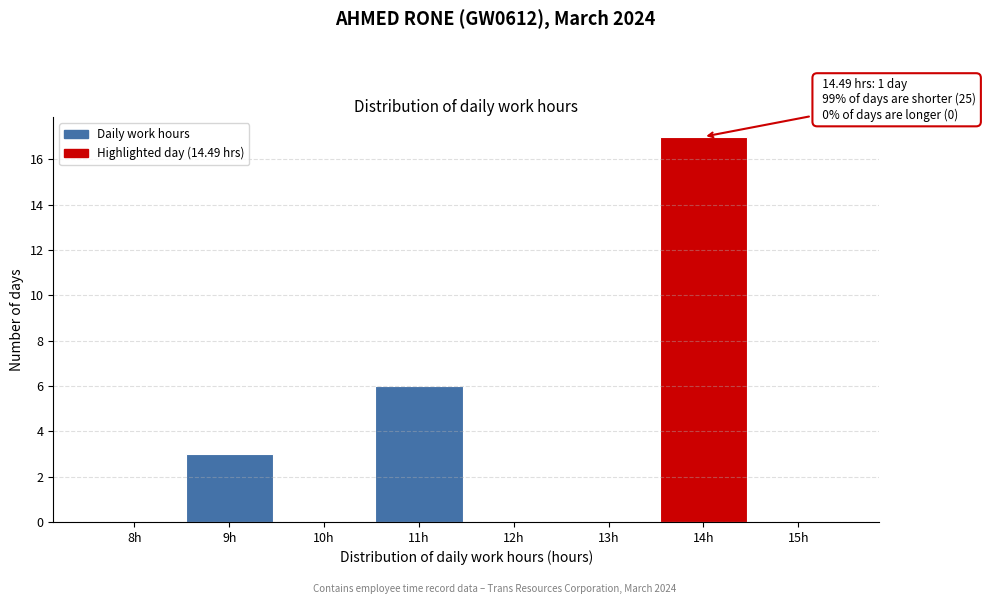

Reading right to left, what are all the values shown in this chart?

15h=0	14h=17	13h=0	12h=0	11h=6	10h=0	9h=3	8h=0